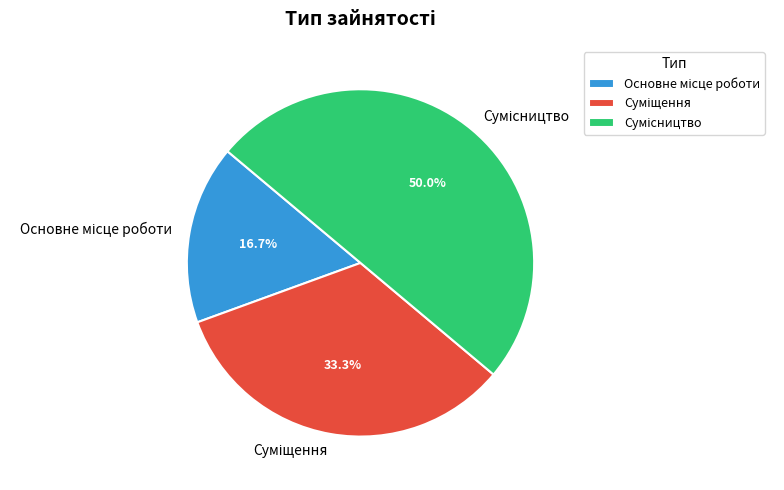

Count the number of slices in the pie.

3